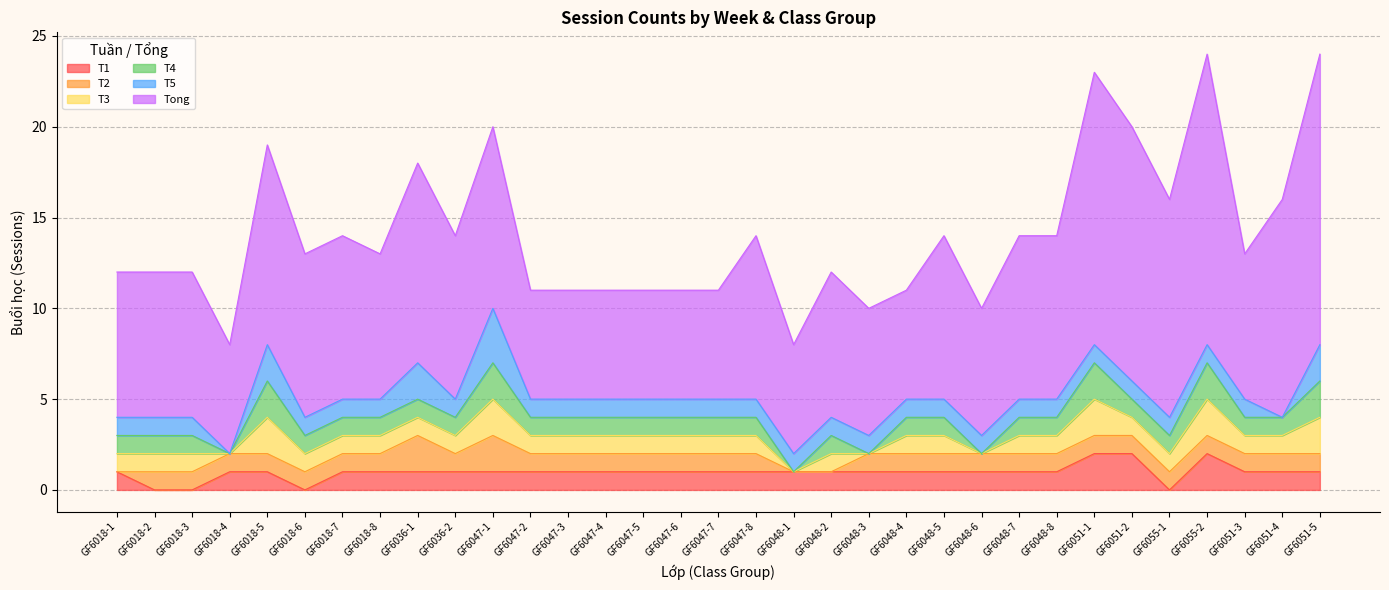

Between GF6018-5 and GF6047-1, which series saw the biggest shift?

T2